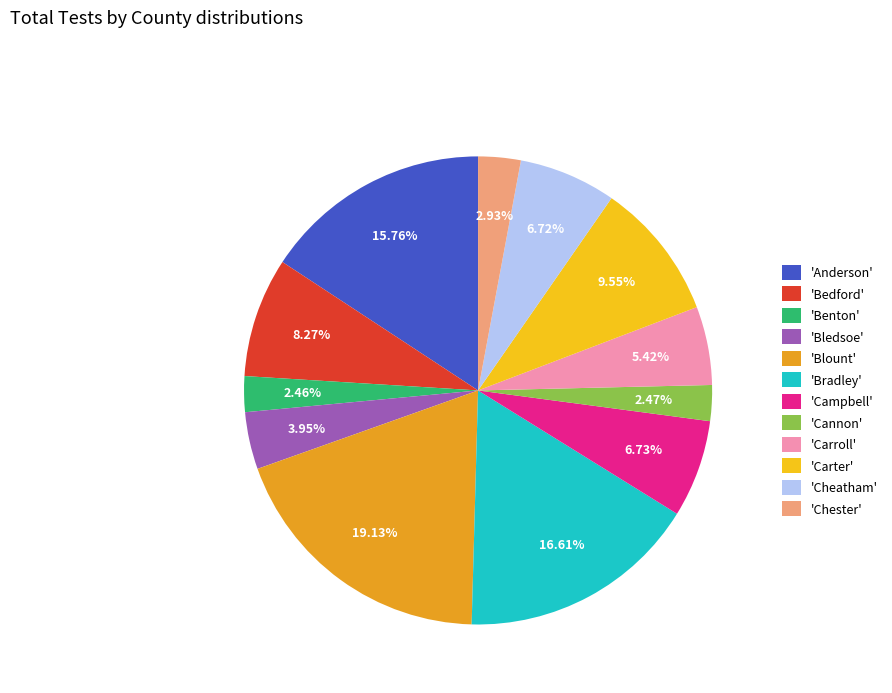

Is the sum of 'Bedford' and 'Benton' greater than half?

No